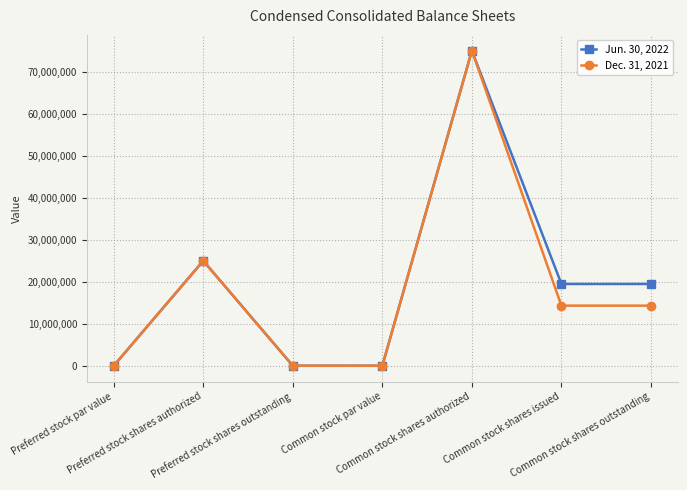

Where is Dec. 31, 2021 nearest to the value 37500000?

Preferred stock shares authorized